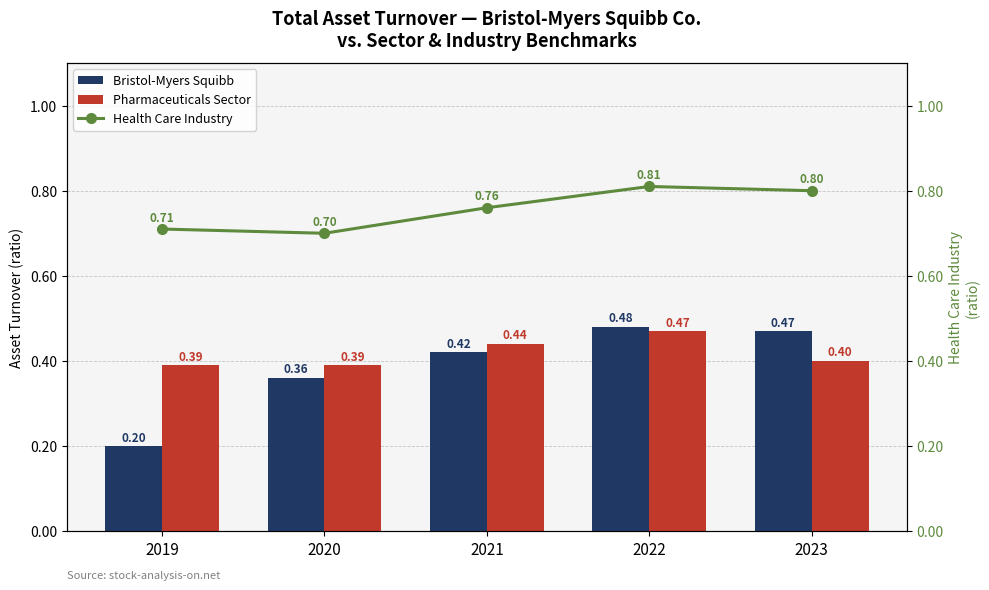

The Health Care Industry series shows 0.3 at 2021. True or false?

False